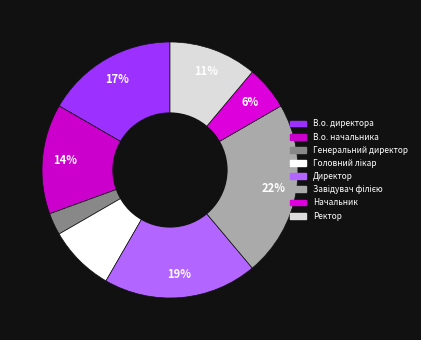

Between Генеральний директор and Головний лікар, which is larger?

Головний лікар